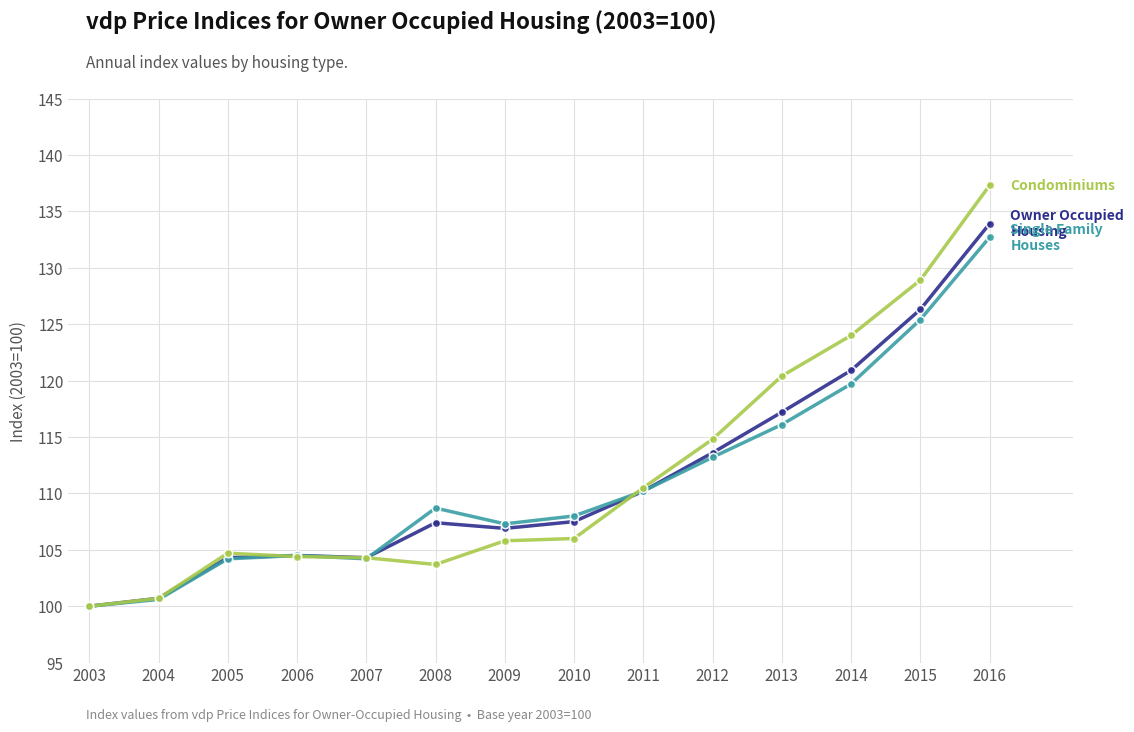

Does the chart have visible grid lines?

Yes